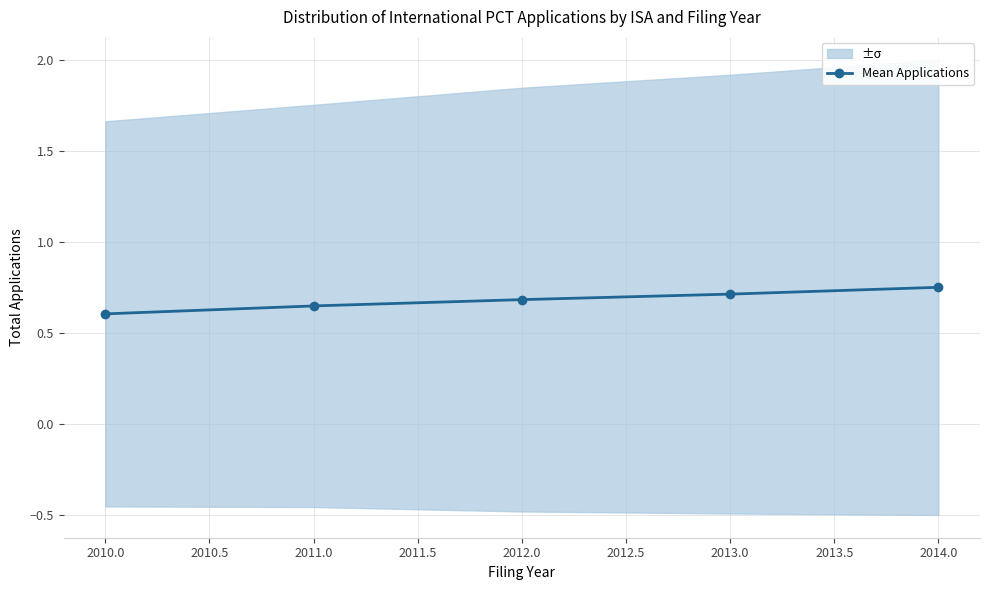

What is the difference between the maximum and minimum values?

0.1